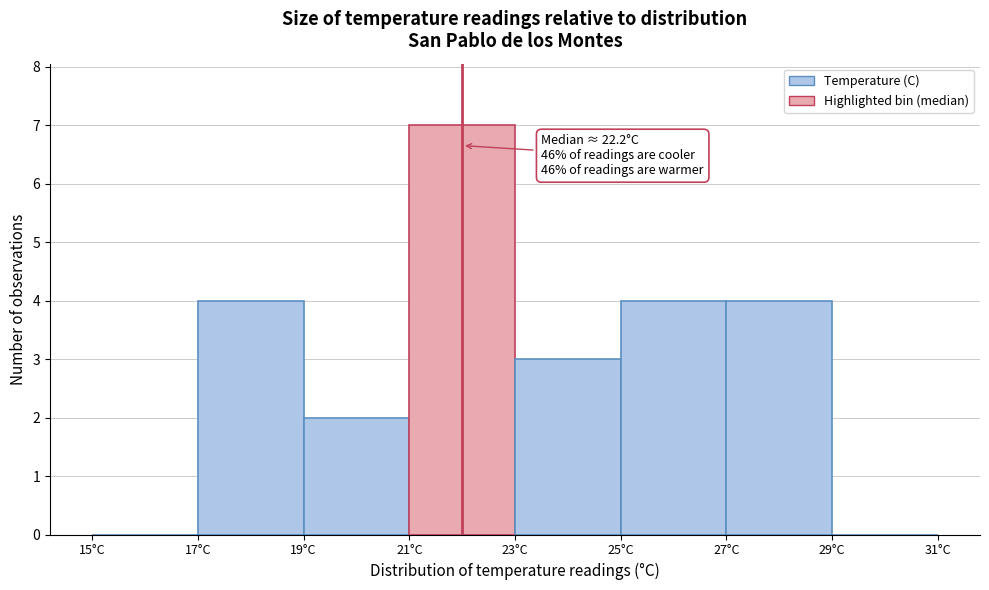

Over which range of the x-axis is the bar tallest?

21 to 23